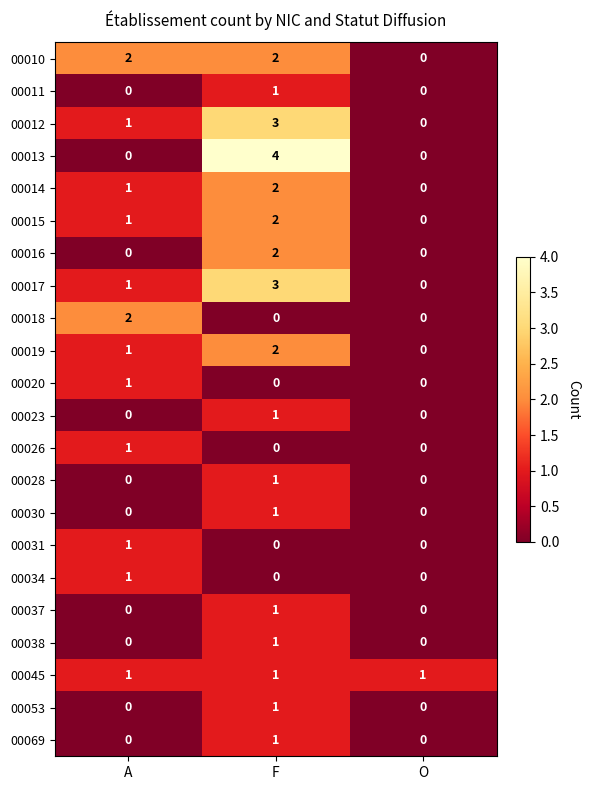

How many 00018 values are between 0 and 2?

3